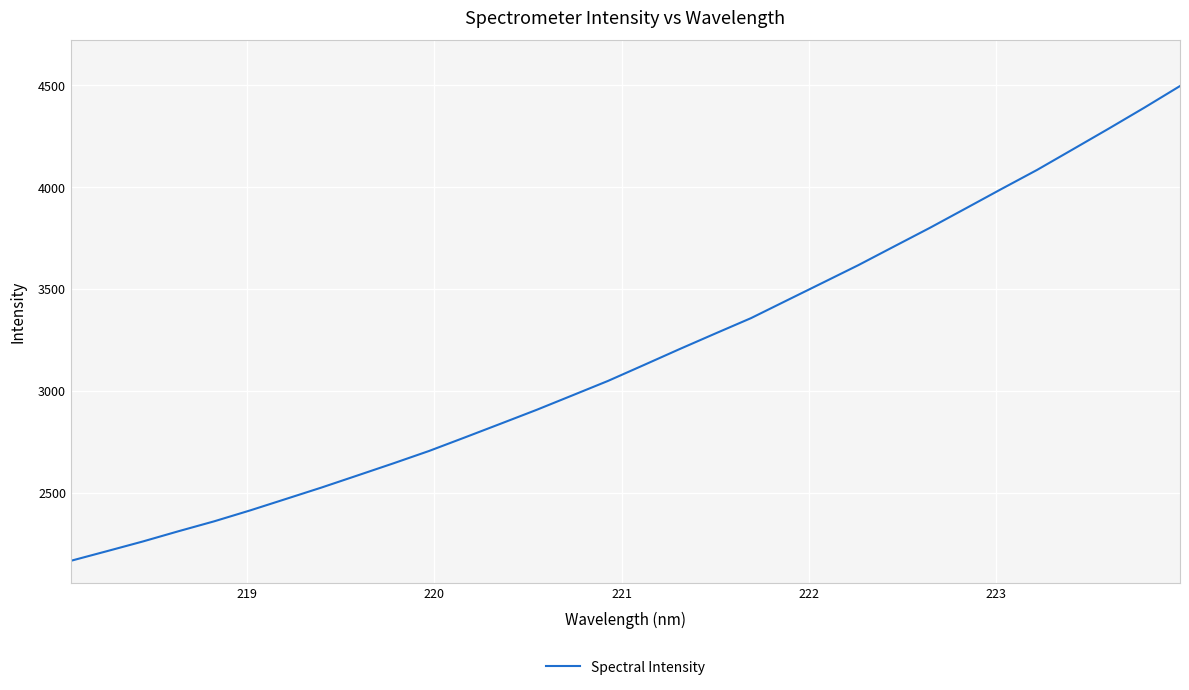

What is the maximum value shown in the chart?

4496.4